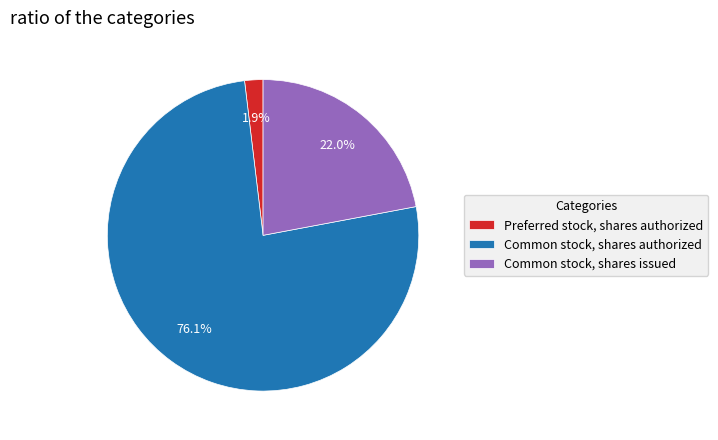

How many segments does this pie chart have?

3